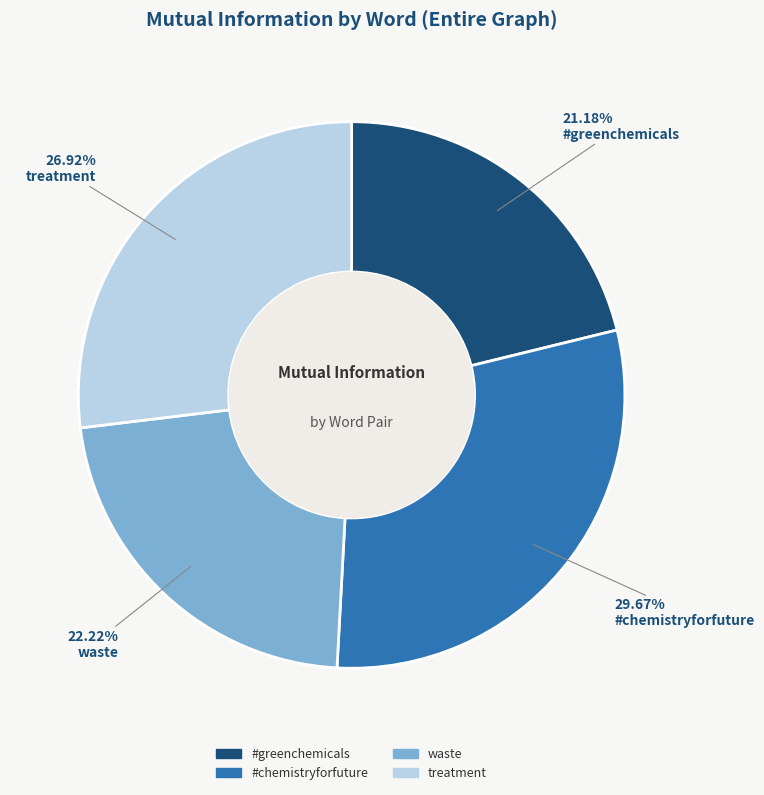

Which category has the smallest portion of the pie?

#greenchemicals